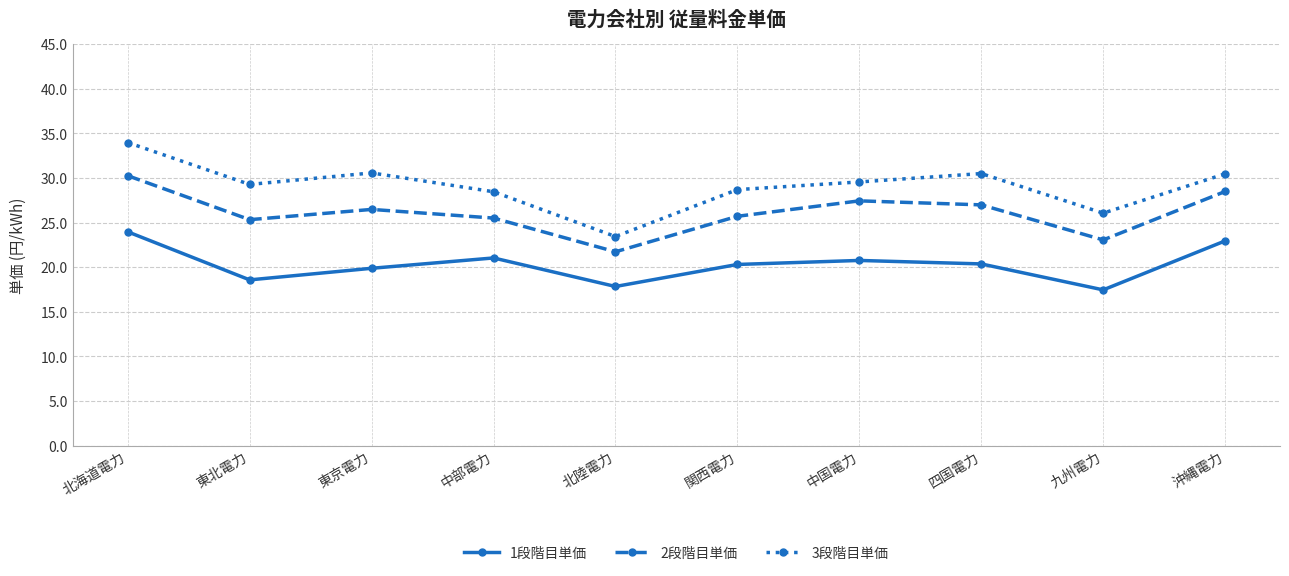

The value of 1段階目単価 at 関西電力 is 20.3. True or false?

True